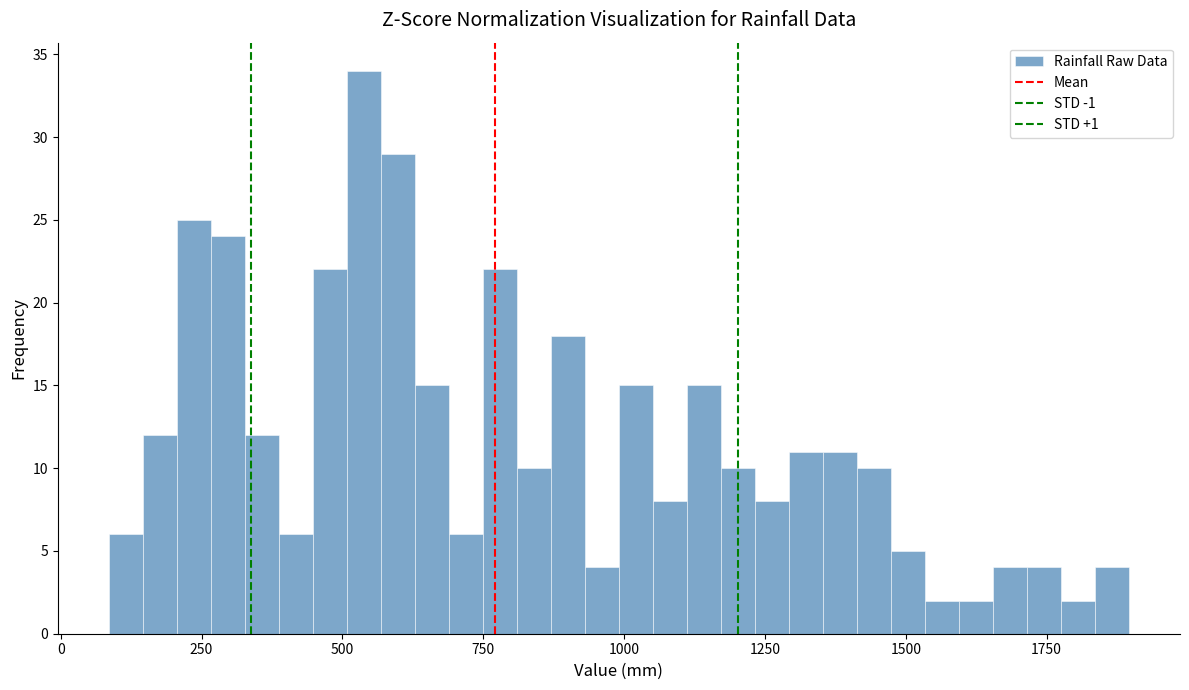

Read against the x-axis, roughly where is the centre of the tallest bar?

550